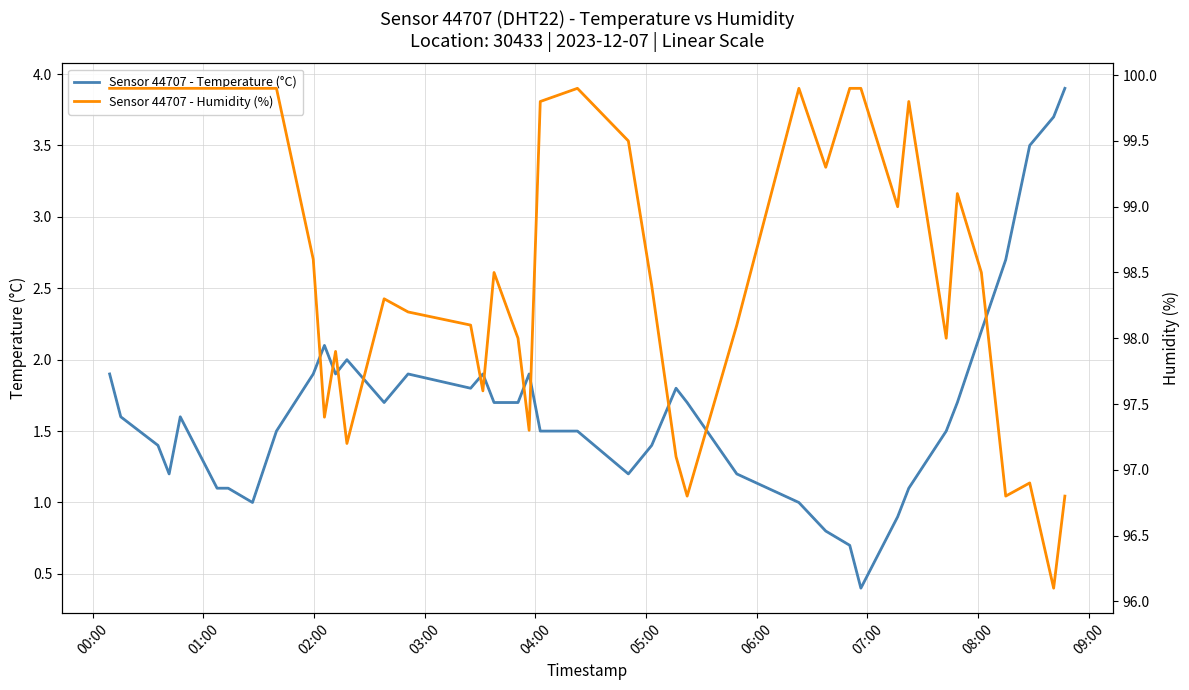

True or false: Sensor 44707 - Humidity (%) and Sensor 44707 - Temperature (°C) cross at least once.

False